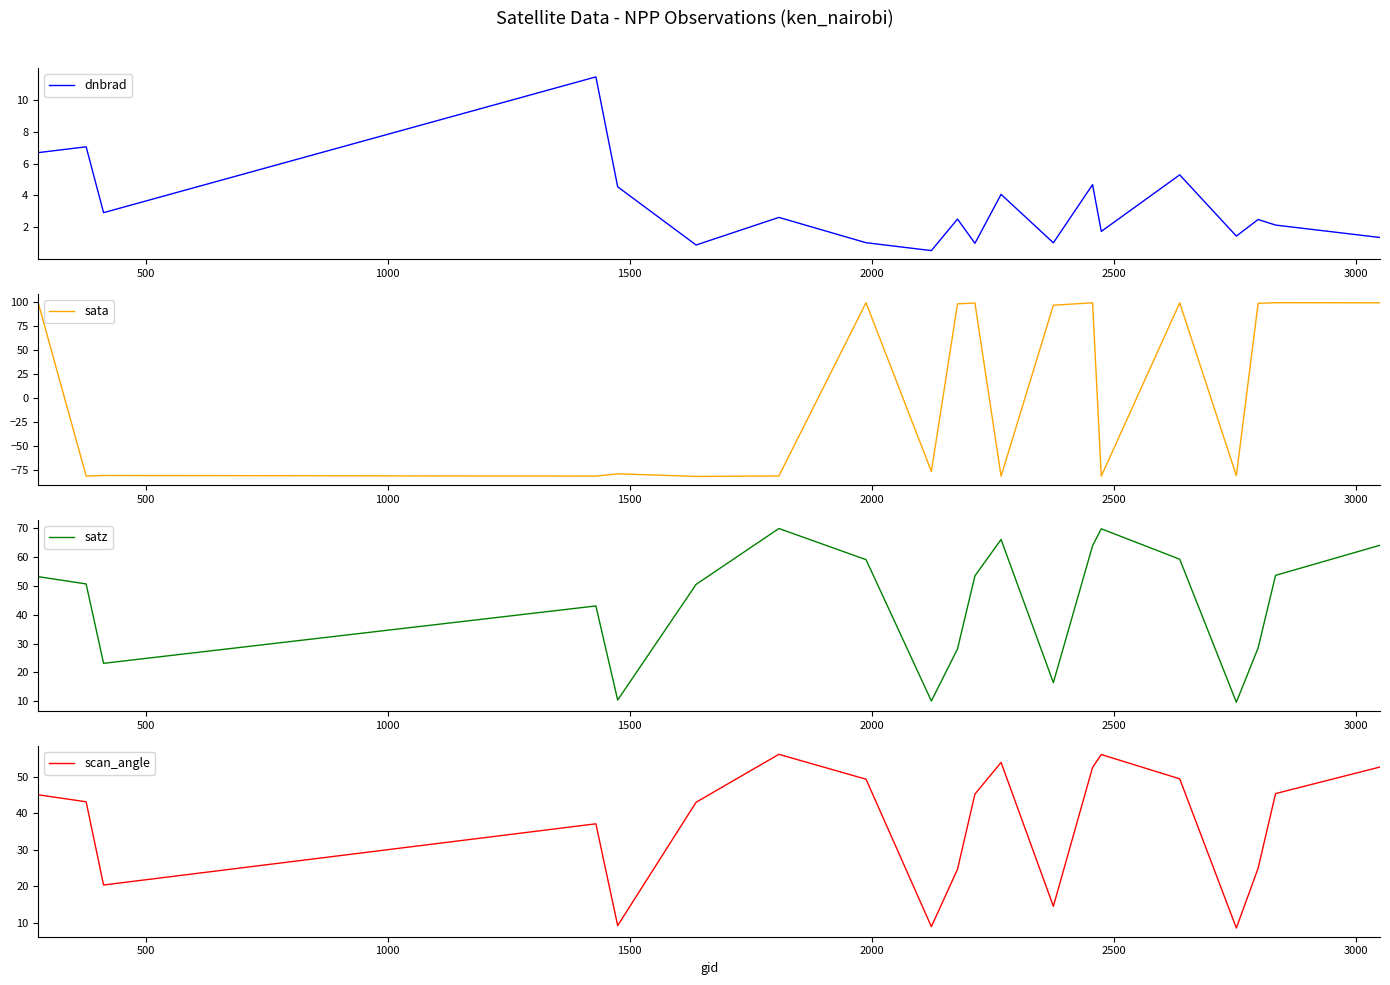

Count the number of data series in this chart.

4